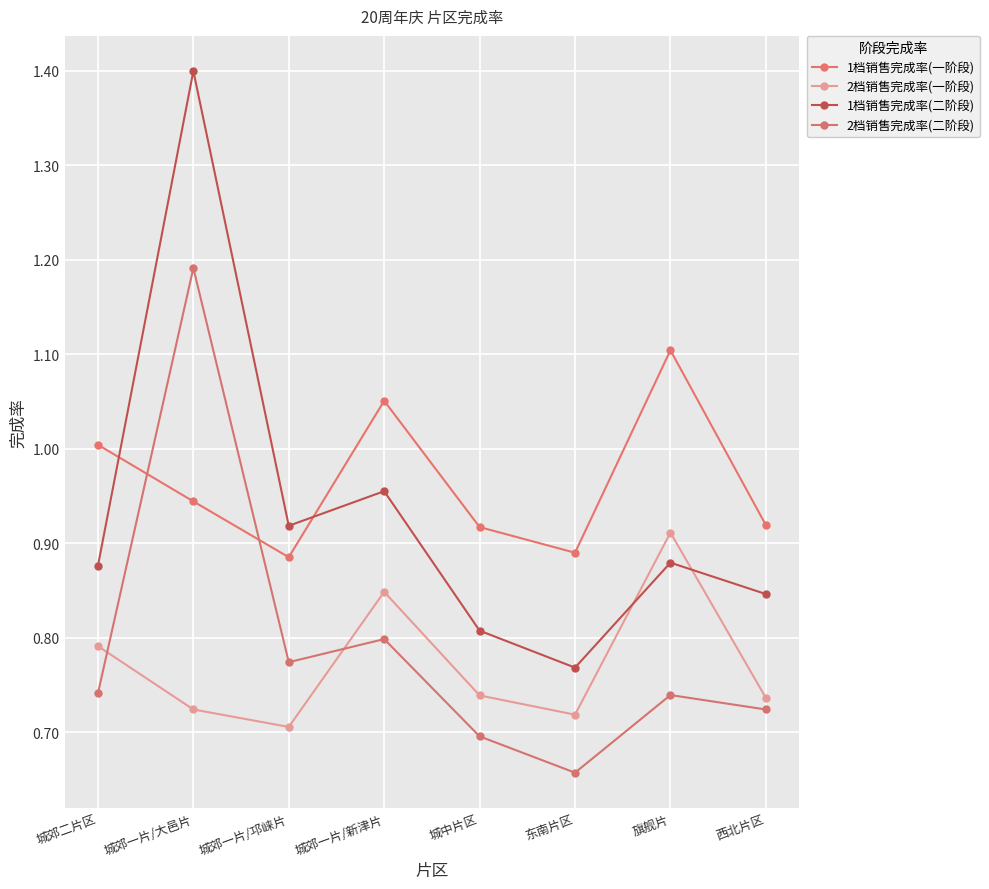

What is the label of the 6th point from the left?

东南片区